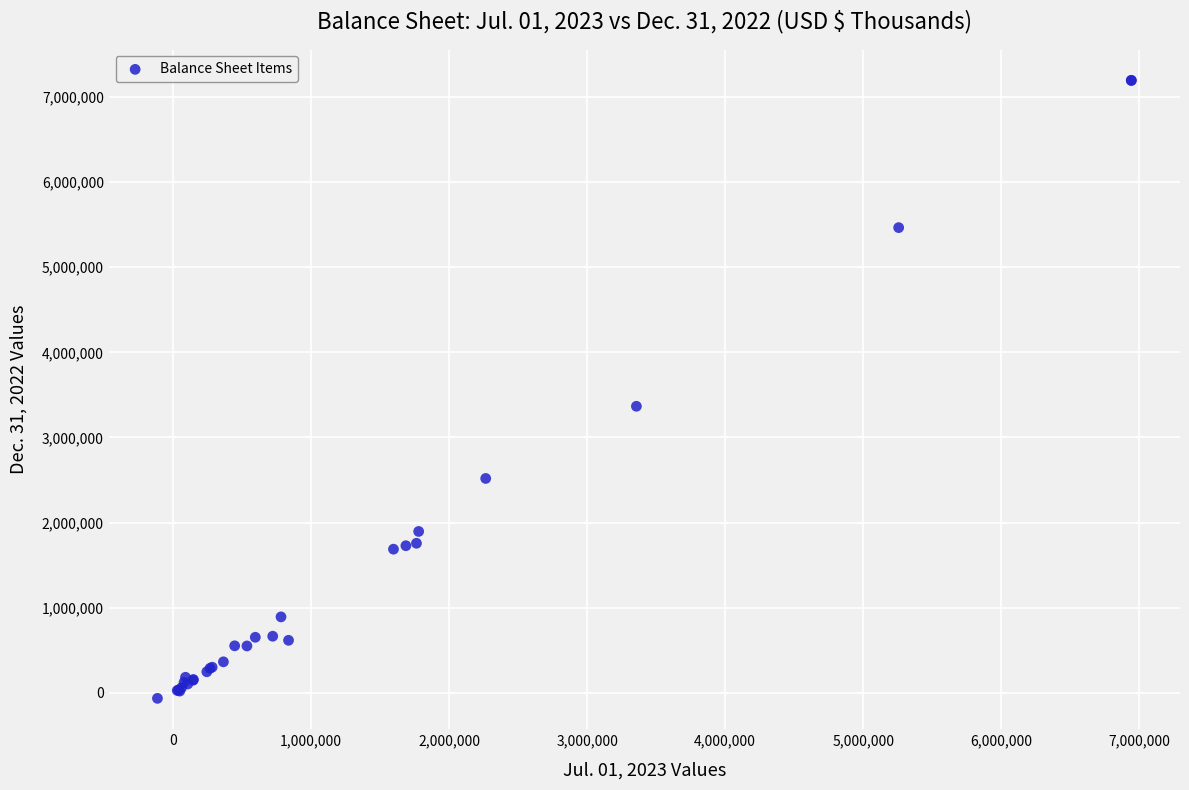

What Y value in the scatter plot is closest to 3565077?

3366588